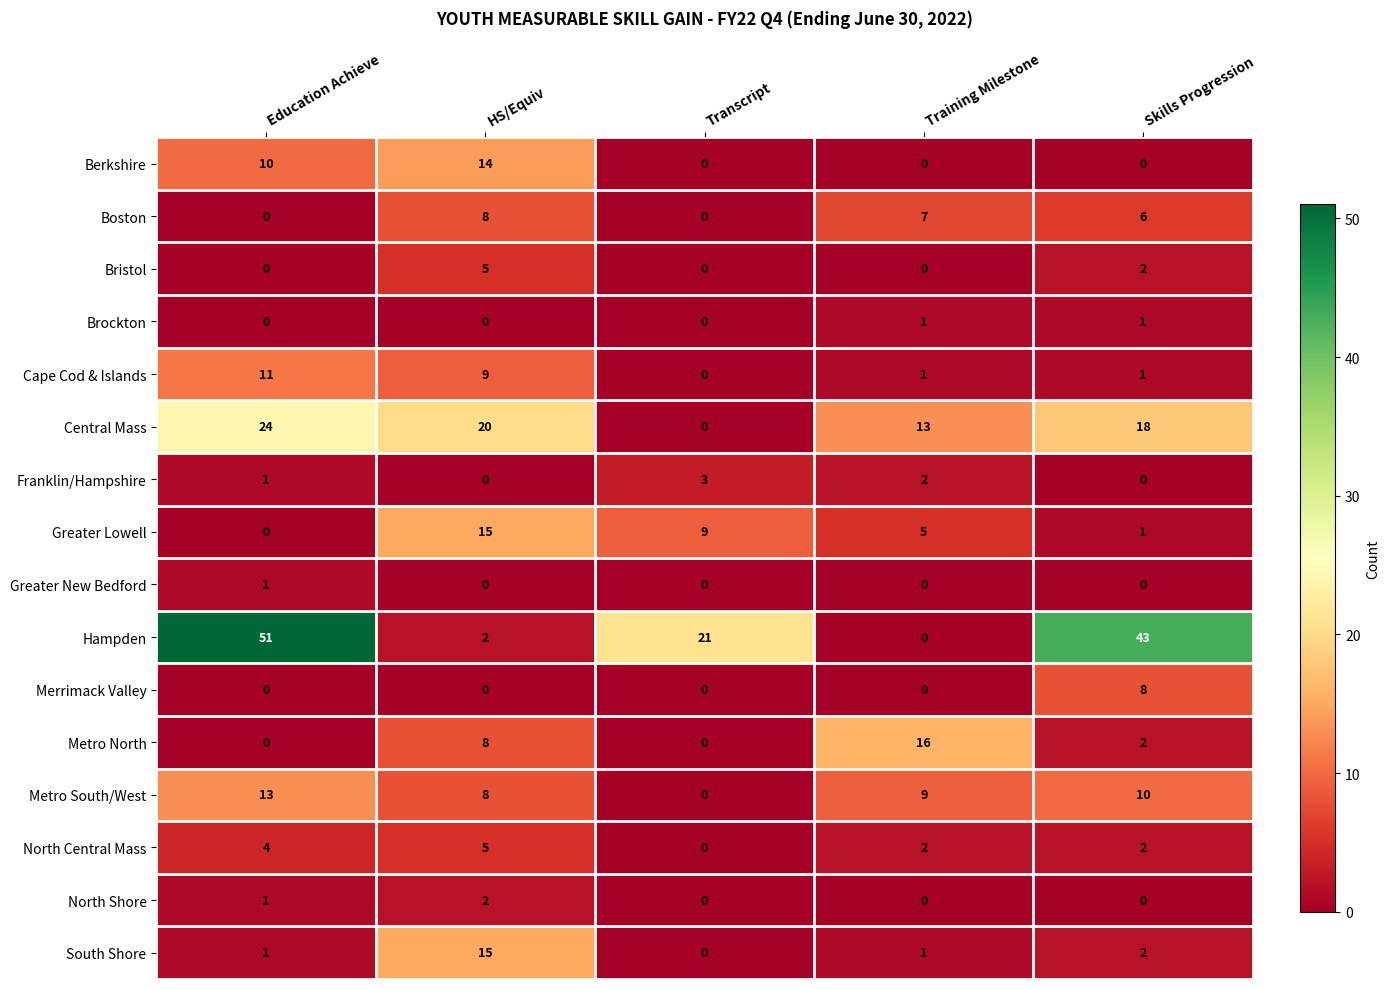

Between Education Achieve and HS/Equiv, which series saw the biggest shift?

Hampden